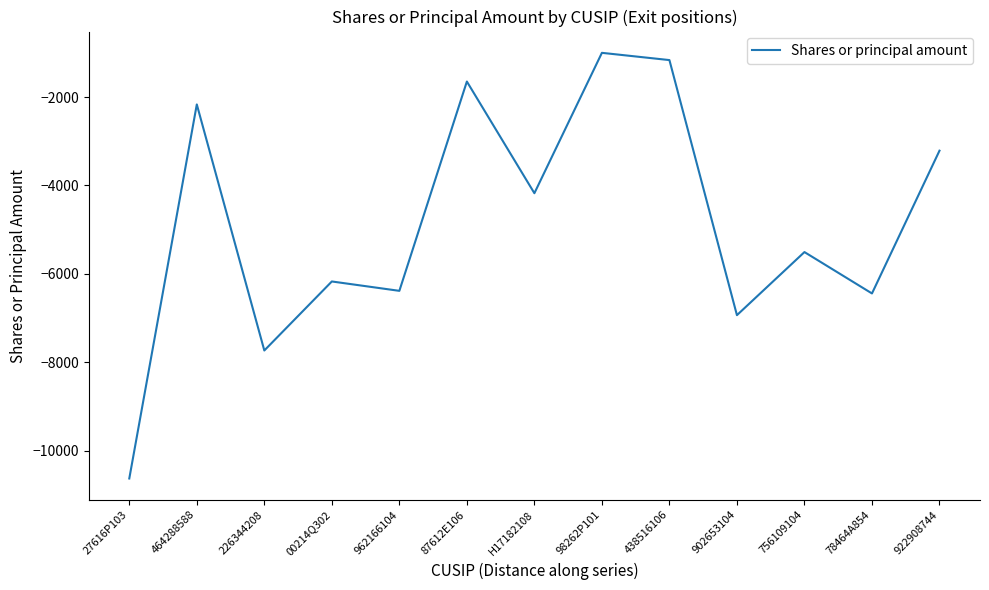

What is the greatest value displayed?

-1000